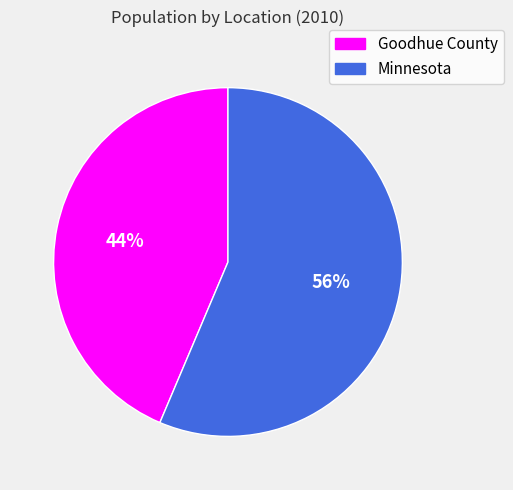

Count the number of slices in the pie.

2